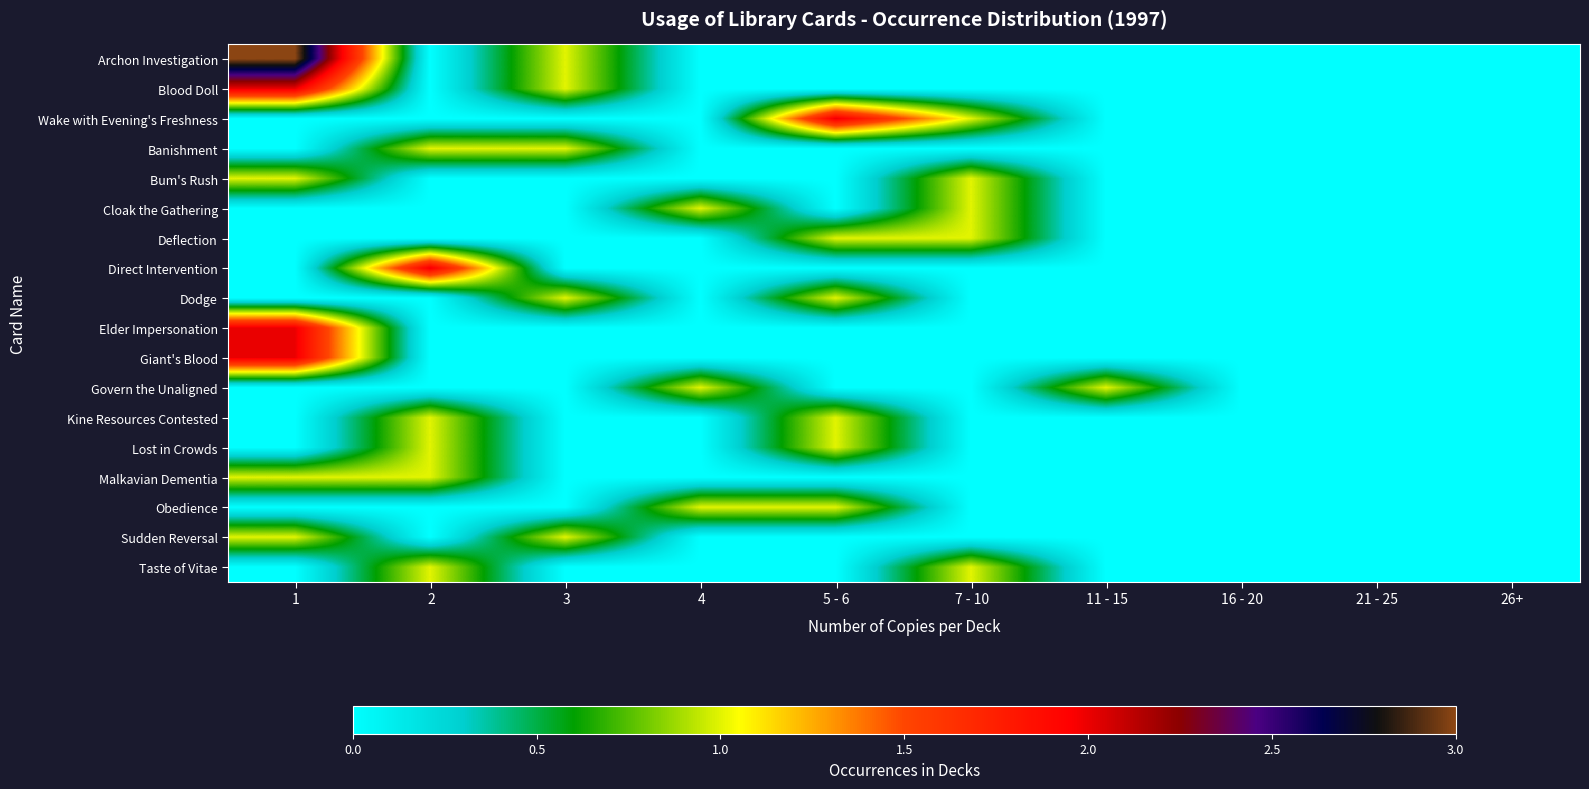

At how many categories does at least one series exceed 0?

7